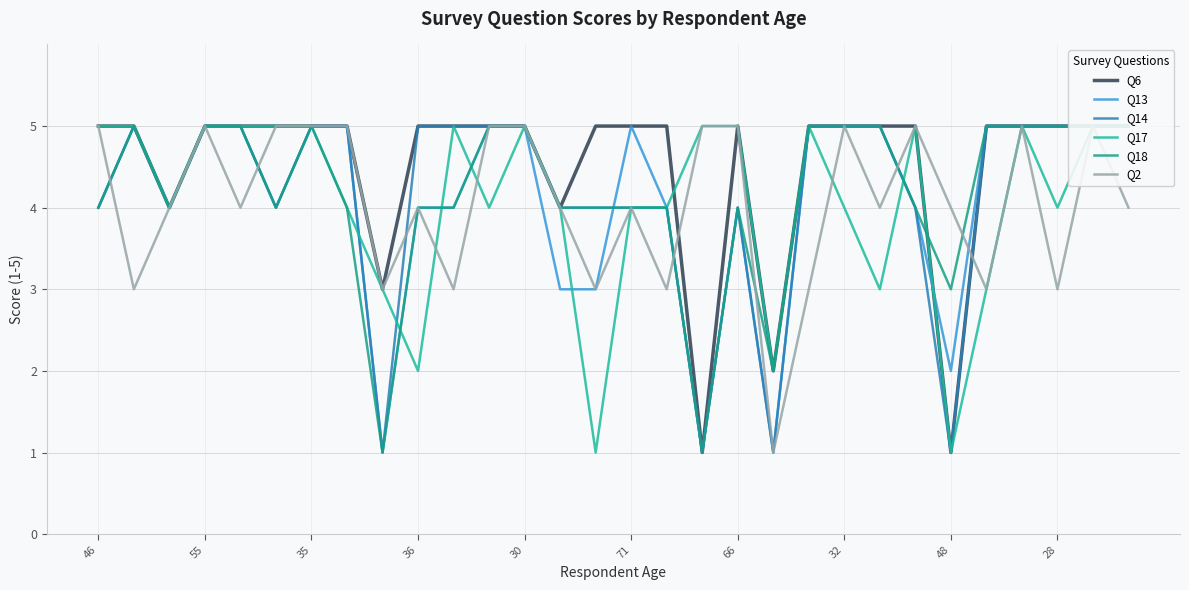

List the series in order of their peak value, lowest first.

Q6, Q13, Q14, Q17, Q18, Q2